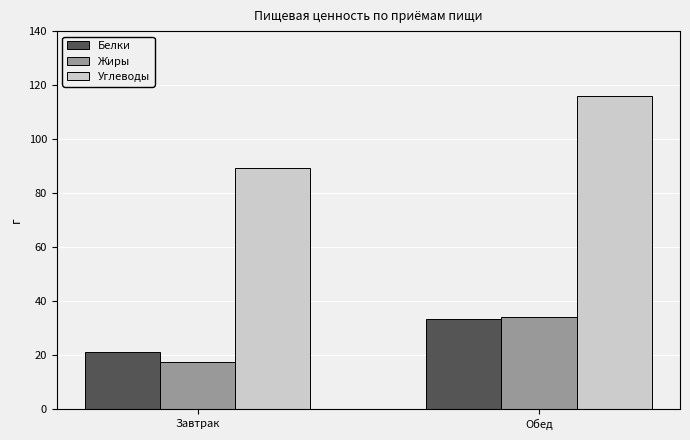

What is the spread (max minus min) of values at Обед?

82.6